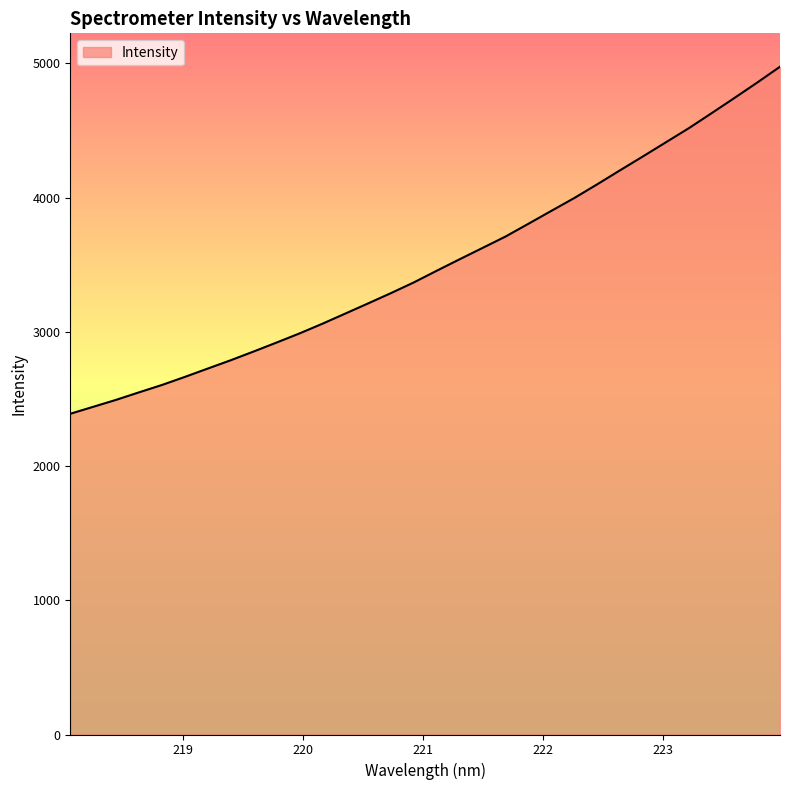

Does the chart display data point markers on the line(s)?

No